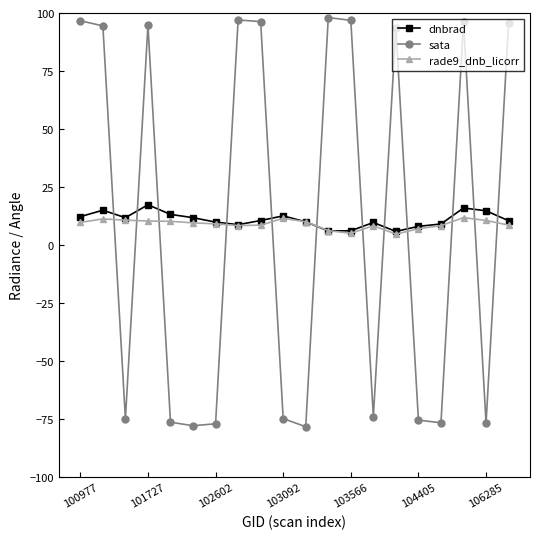

Which series has the widest spread of values?

sata